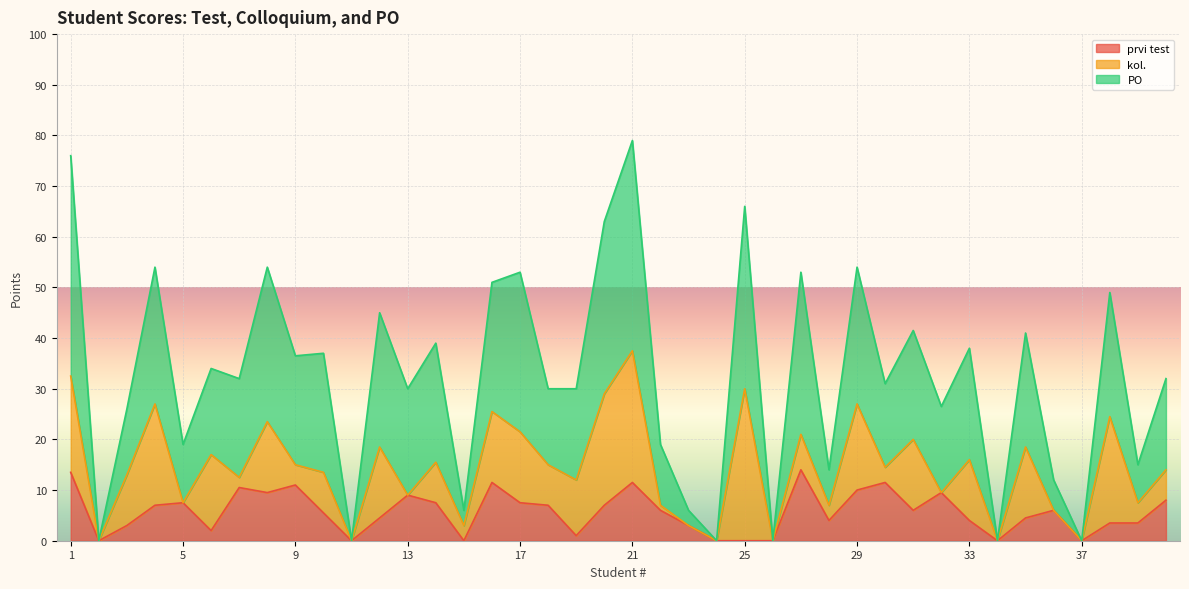

How many positive values does the prvi test series have?

32